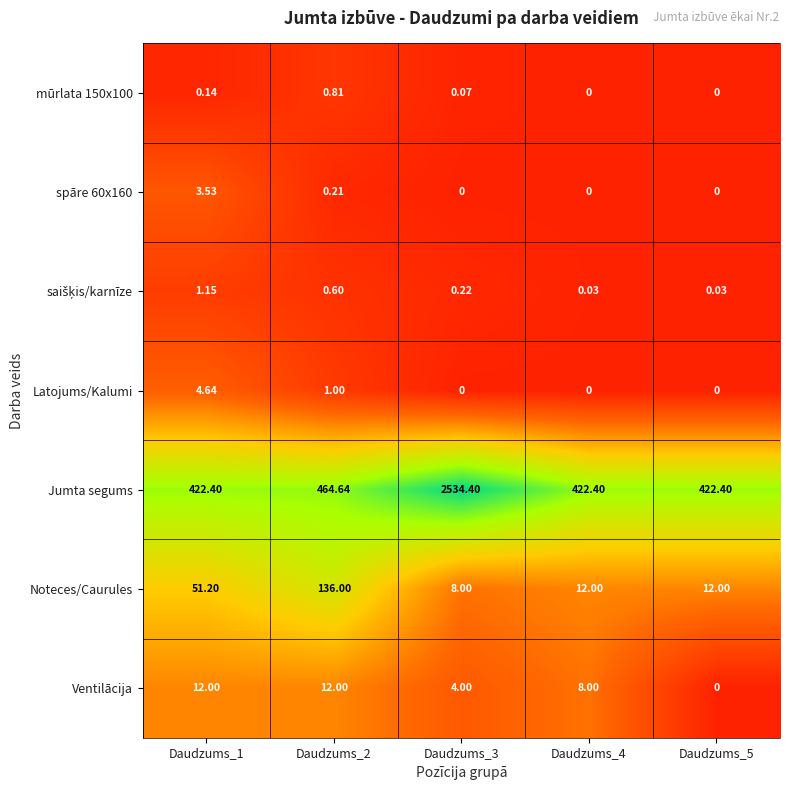

Which series changed the most between Daudzums_3 and Daudzums_5?

Jumta segums